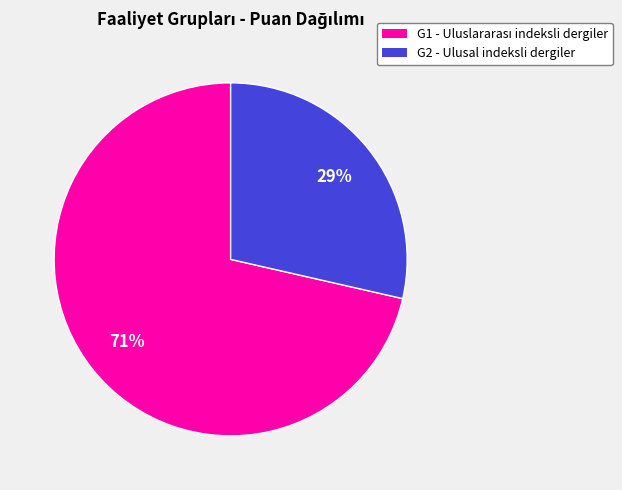

Which slice is the smallest?

G2